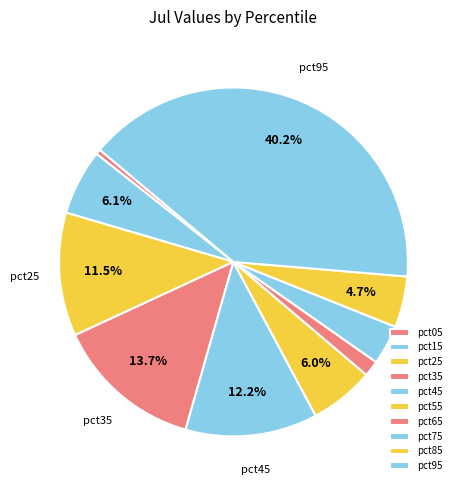

Count the number of slices in the pie.

10